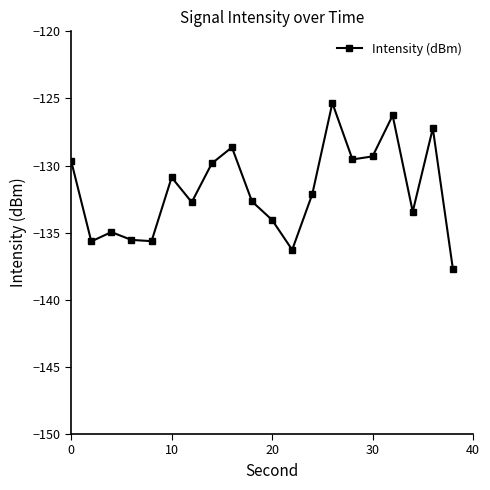

What is the difference between the maximum and minimum values?

12.4